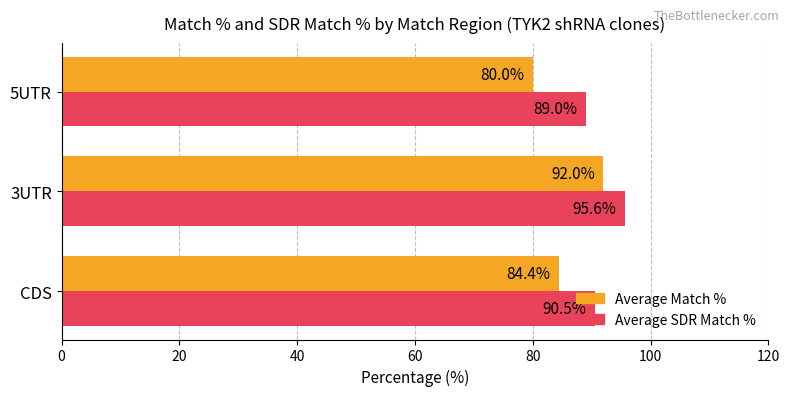

What is the maximum value shown in the chart?

95.6